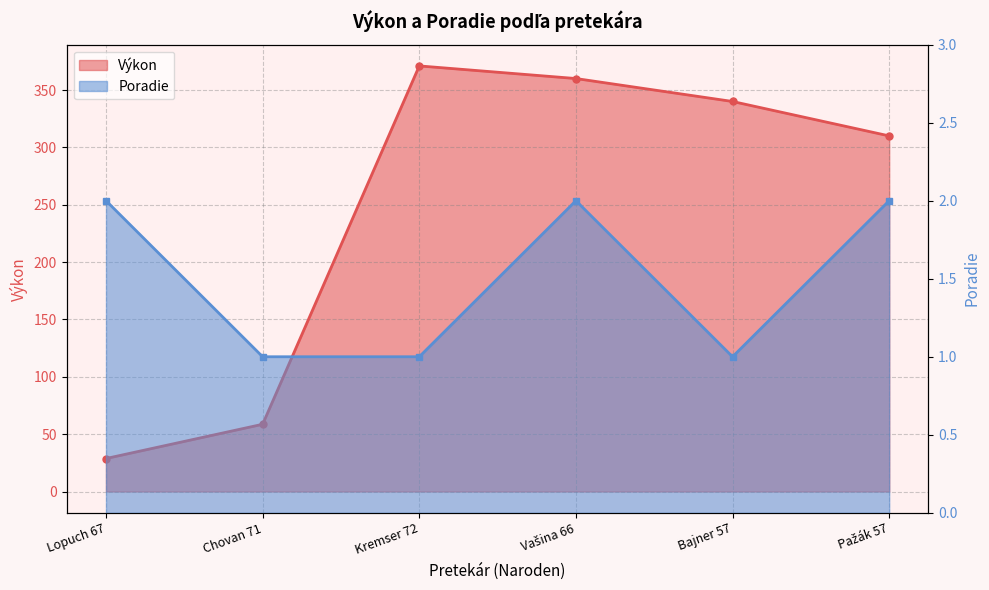

What is the spread (max minus min) of values at Bajner 57?

339.0